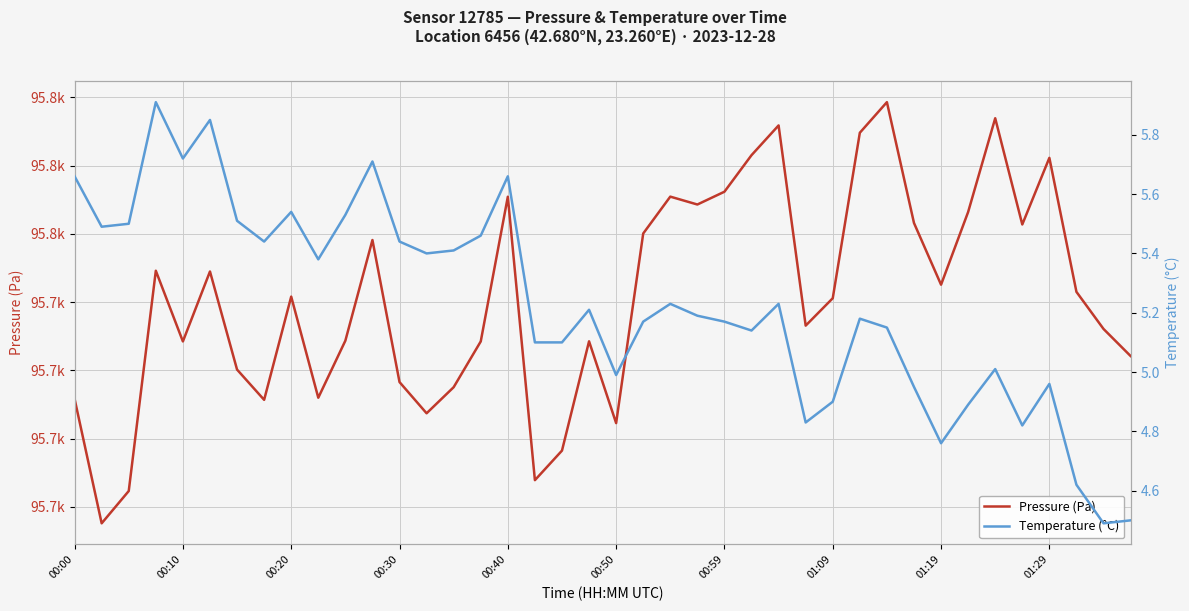

What is the average value of the Temperature (°C) series?

5.2